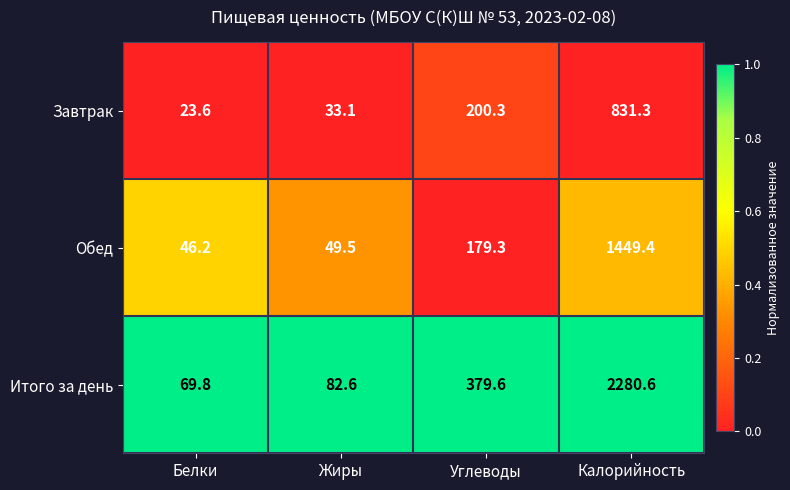

How many data points does each series have?

4